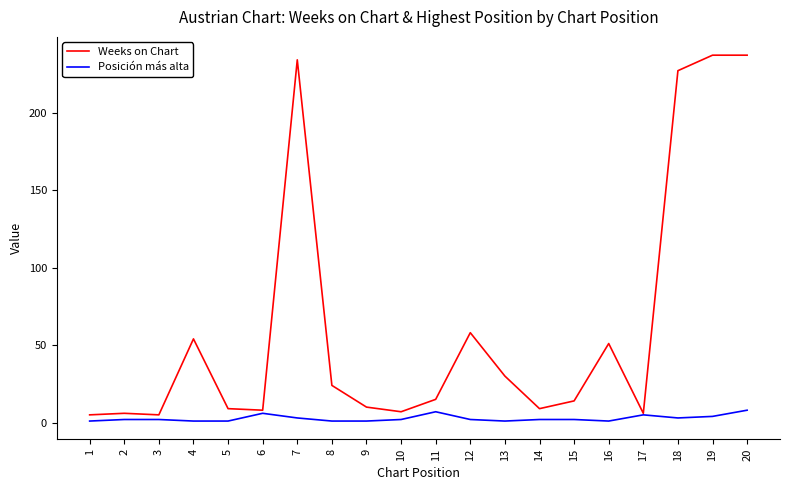

What is the spread (max minus min) of values at 7?

231